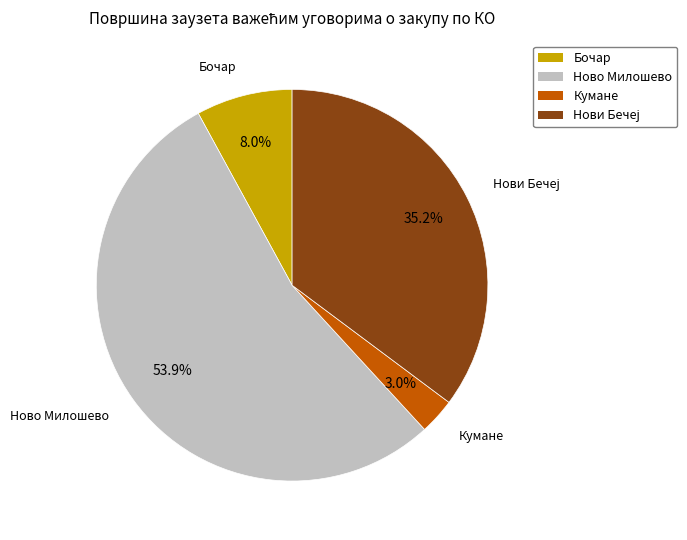

Which slice is the smallest?

Кумане